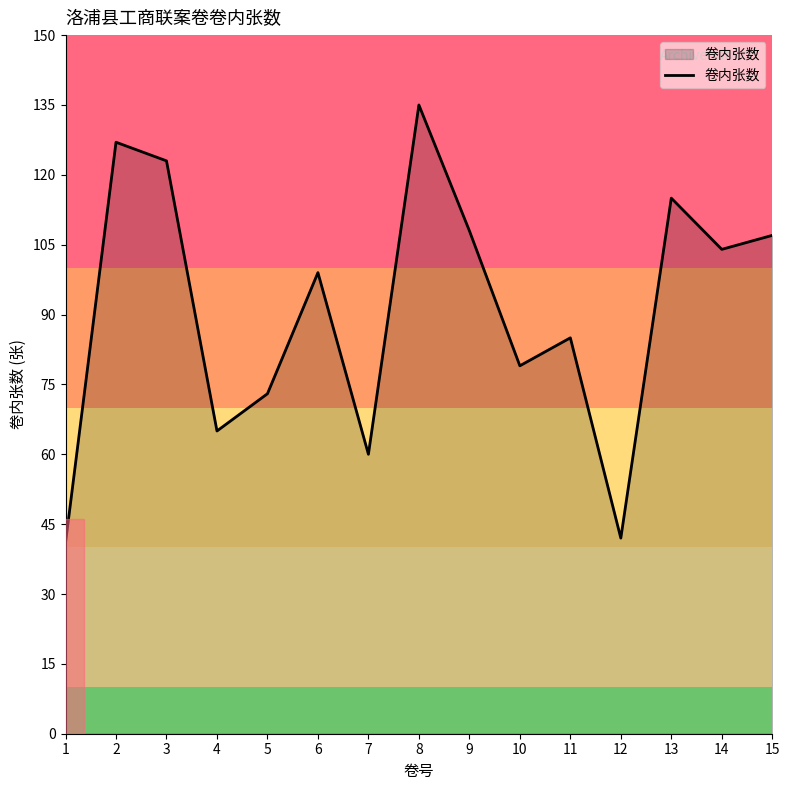

What is the greatest value displayed?

135